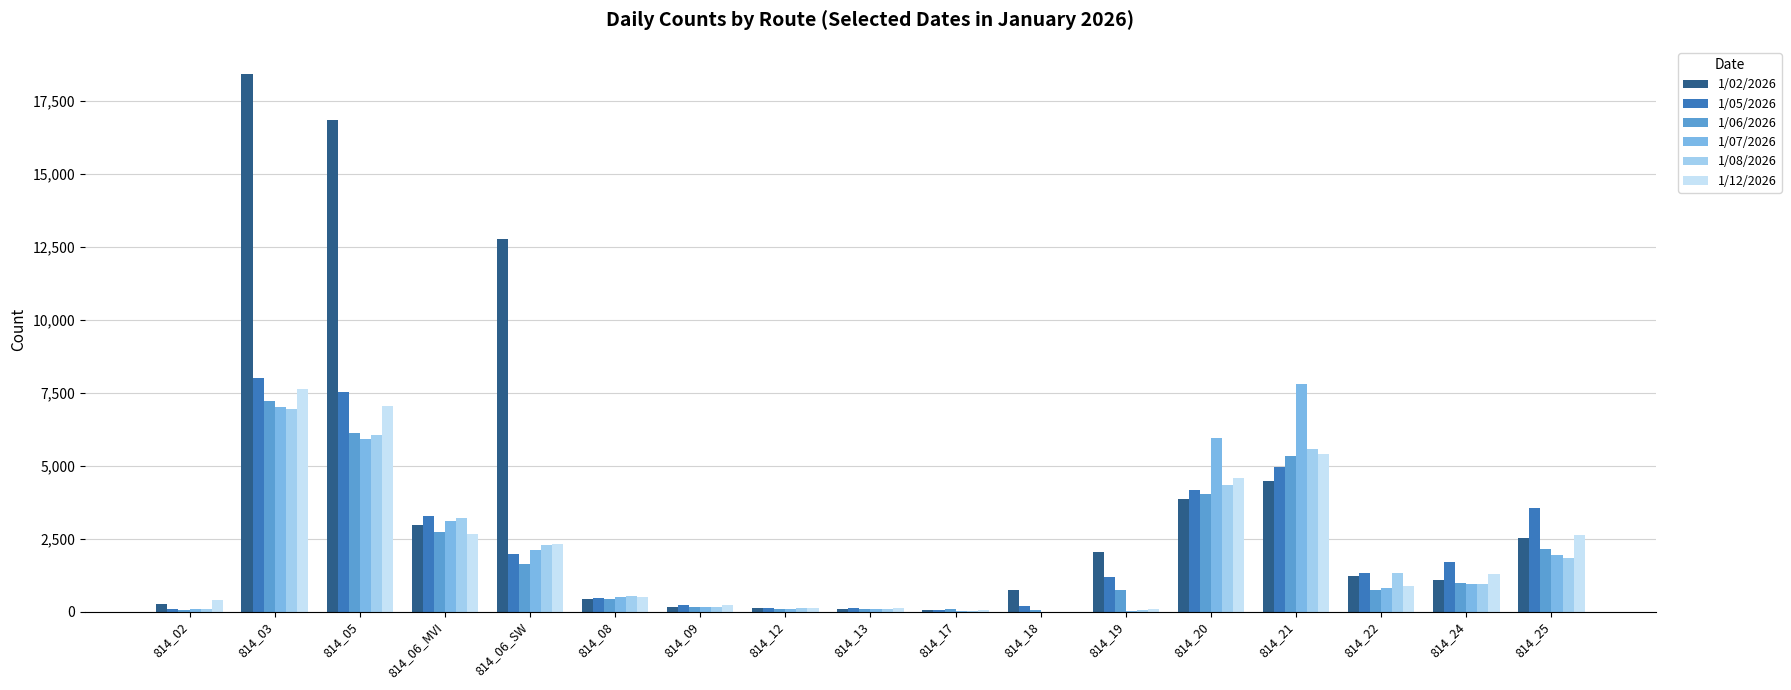

At which category is the sum across all series the highest?

814_03